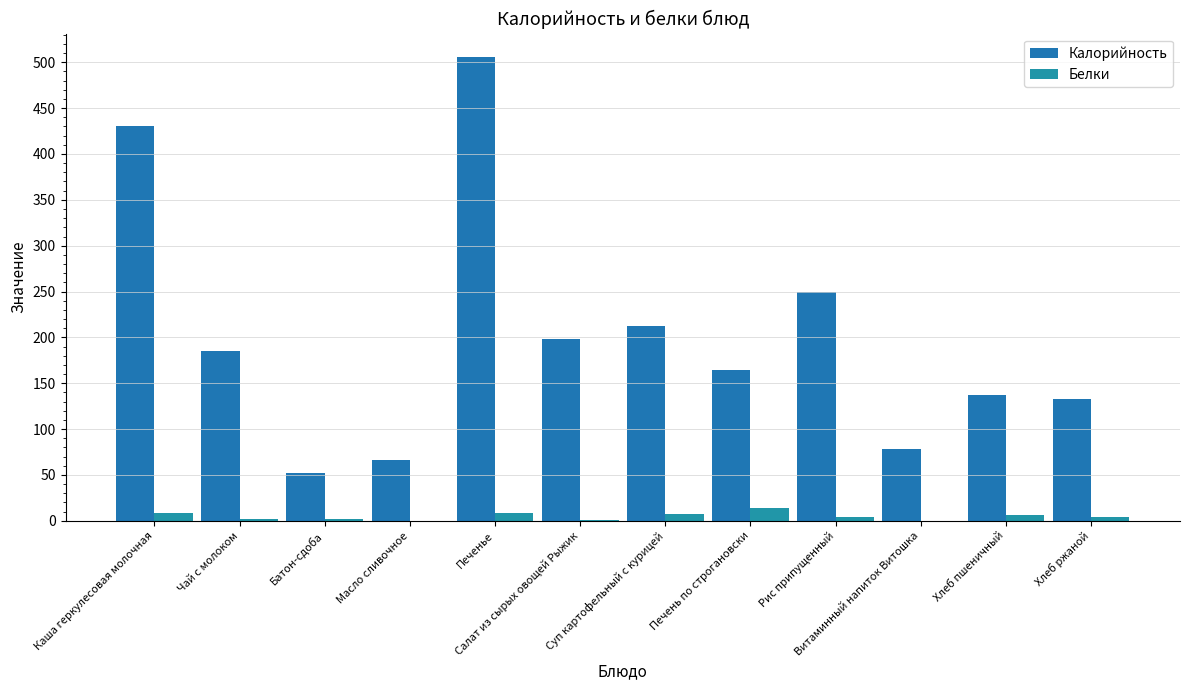

What is the label of the 7th bar from the left?

Суп картофельный с курицей